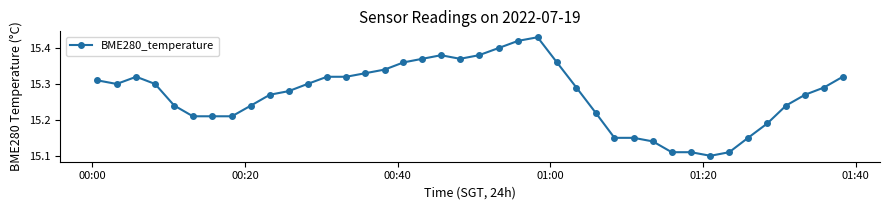

What is the difference between the second highest and minimum values?

0.3